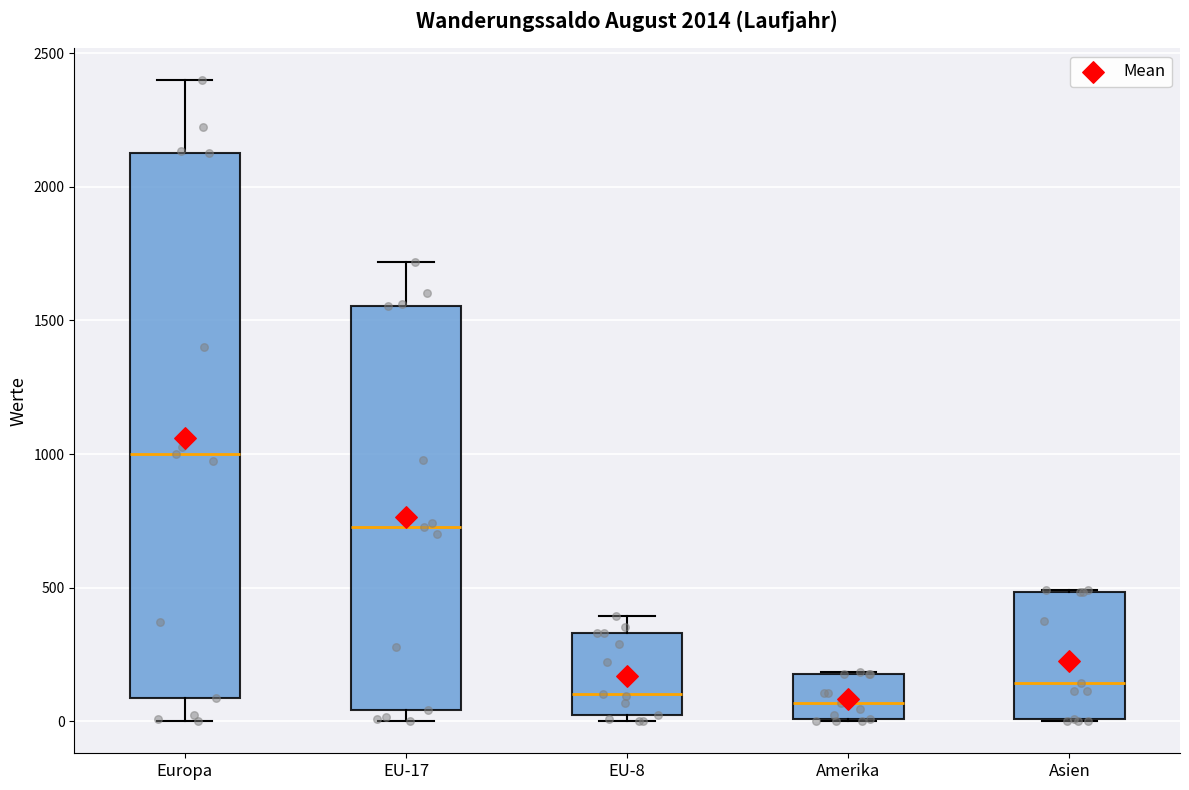

Reading left to right, transcribe this box plot: for each box, give where its median line is, the range the box spans, and where its two whiskers end, as read against the y-axis. The values are not printed on the chart, so give them approximately, as read against the axis.

Europa: median 1000, box 100 to 2150, whiskers 0 to 2400
EU-17: median 750, box 50 to 1550, whiskers 0 to 1700
EU-8: median 100, box 0 to 350, whiskers 0 (just below the box's lower edge) to 400
Amerika: median 50, box 0 to 200, whiskers 0 to 200
Asien: median 150, box 0 to 500, whiskers 0 to 500